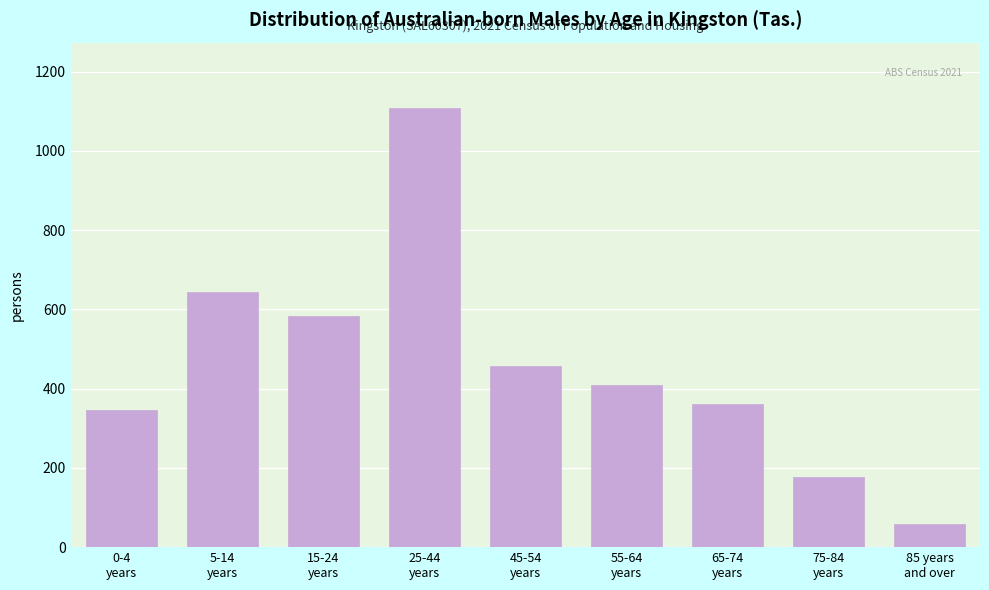

Reading left to right, list all the values displayed in this chart.

346	644	584	1107	458	409	360	176	58